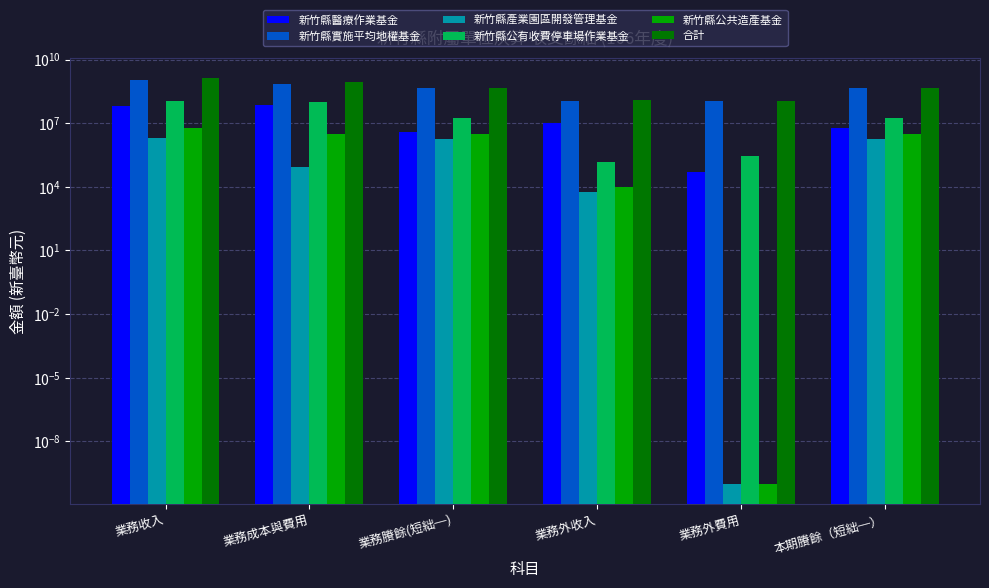

What is the maximum value for 新竹縣實施平均地權基金?

1139859876.0